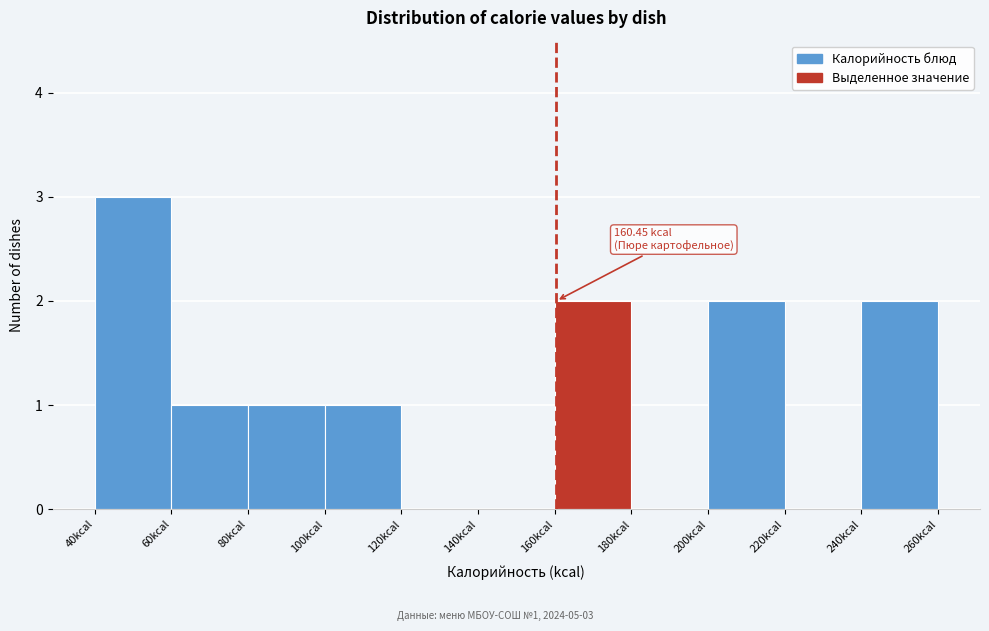

Which range on the x-axis has the tallest bar?

40 to 60